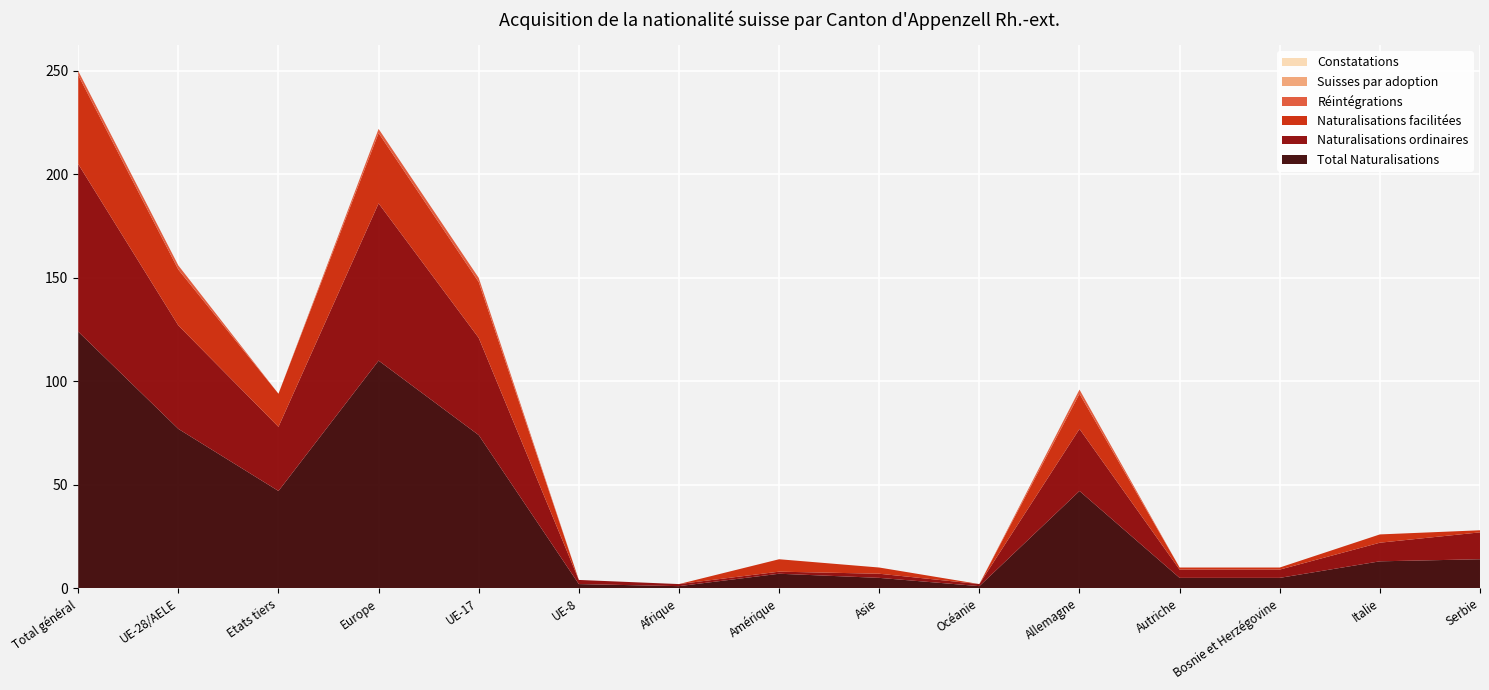

Reading left to right, transcribe all the data shown in this chart.

Total Naturalisations: 124	77	47	110	74	2	1	7	5	1	47	5	5	13	14
Naturalisations ordinaires: 81	50	31	76	47	2	1	1	2	1	30	4	4	9	13
Naturalisations facilitées: 43	27	16	34	27	0	0	6	3	0	17	1	1	4	1
Réintégrations: 2	2	0	2	2	0	0	0	0	0	2	0	0	0	0
Suisses par adoption: 0	0	0	0	0	0	0	0	0	0	0	0	0	0	0
Constatations: 0	0	0	0	0	0	0	0	0	0	0	0	0	0	0